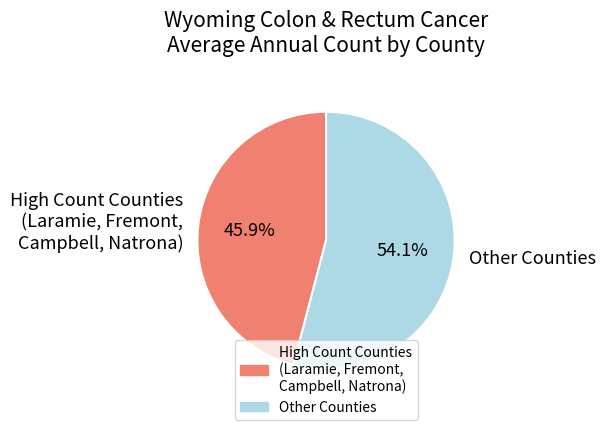

Combined, what portion of the pie is Other Counties and High Count Counties (Laramie, Fremont, Campbell, Natrona)?

100.0%